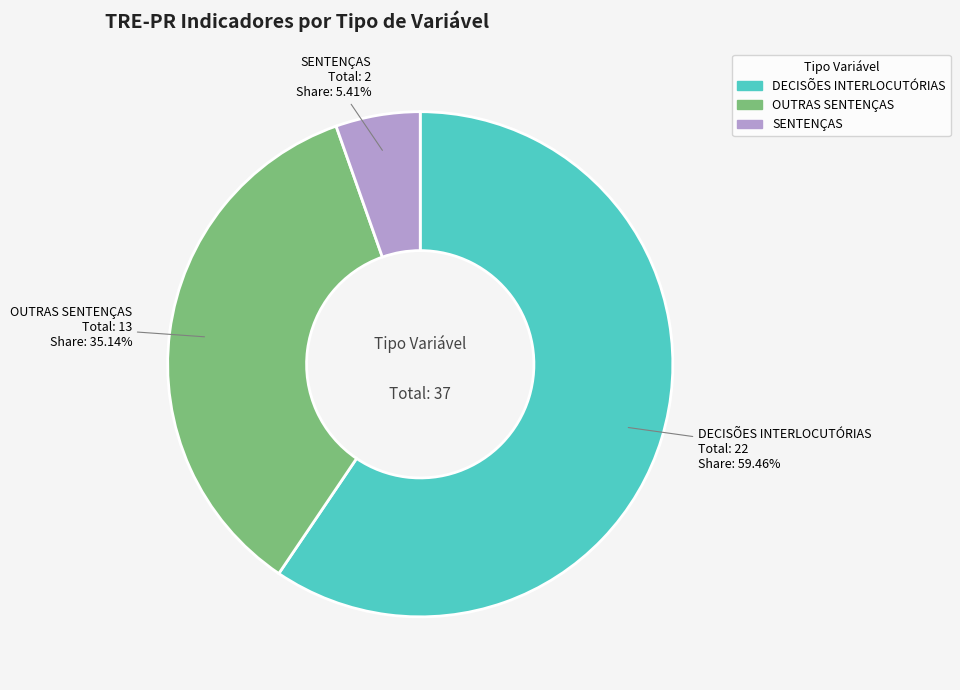

Which slice is the largest?

DECISÕES INTERLOCUTÓRIAS